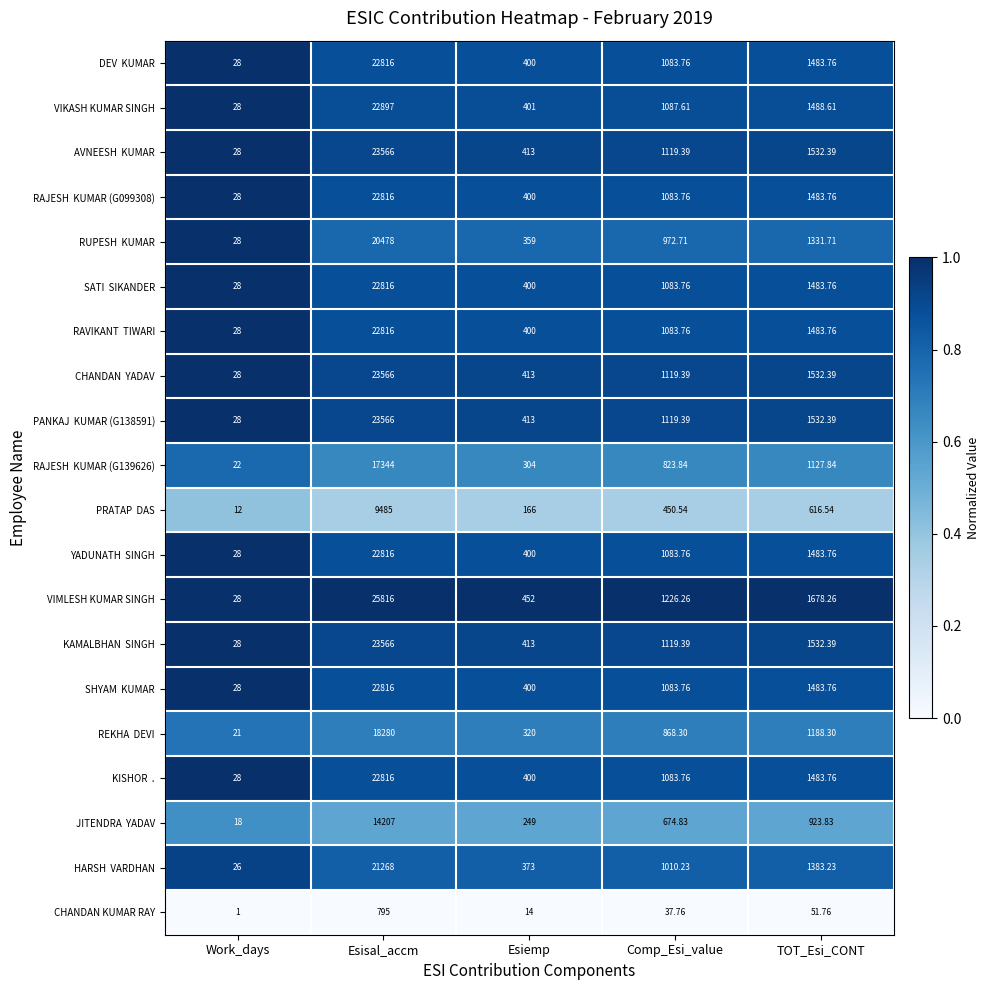

How many categories are shown in the chart?

5